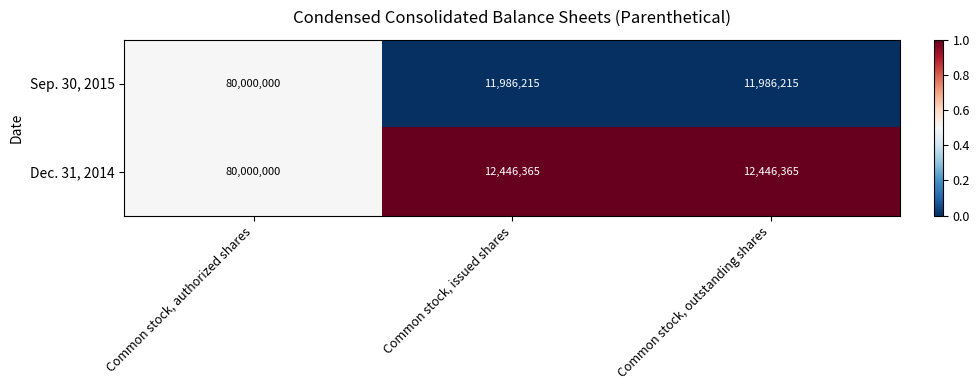

What is the sum of the Sep. 30, 2015 values at Common stock, authorized shares and Common stock, issued shares?

91986215